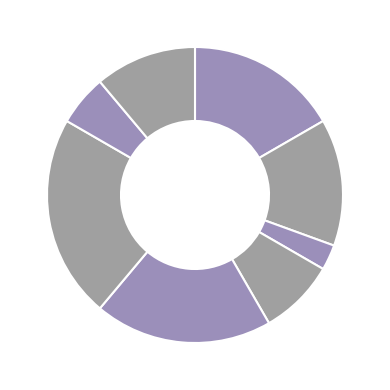

How many slices are in this pie chart?

8